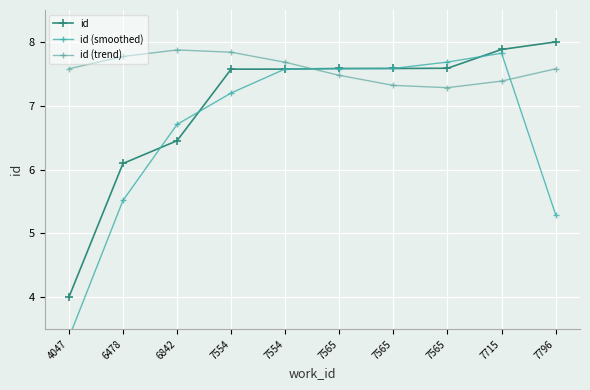

How many data points in id are less than 7?

3